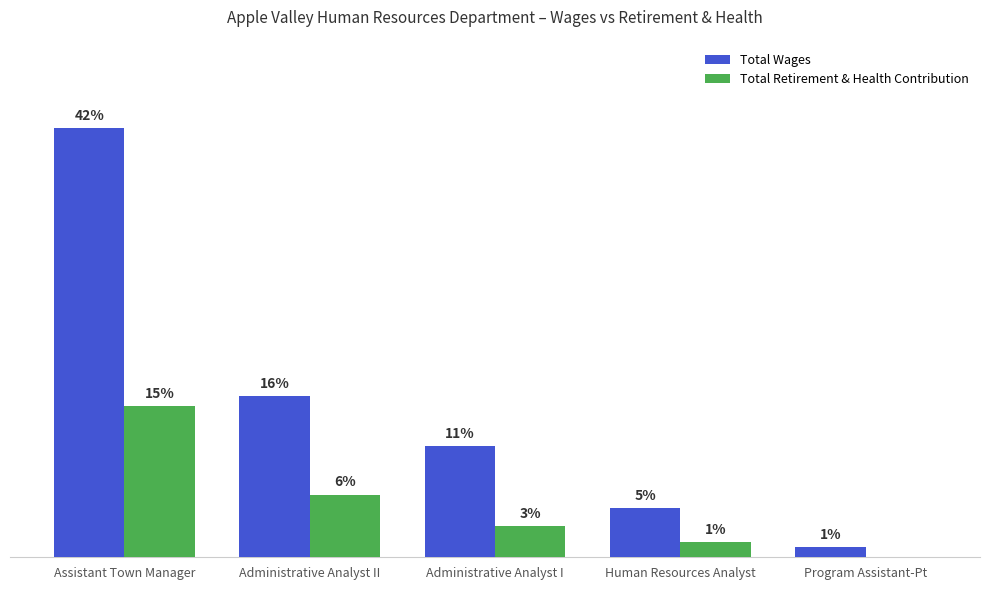

Are the bars horizontal?

No